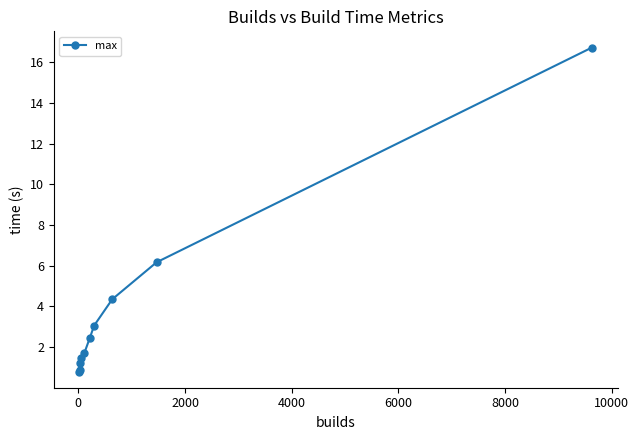

What is the minimum value shown in the chart?

0.8